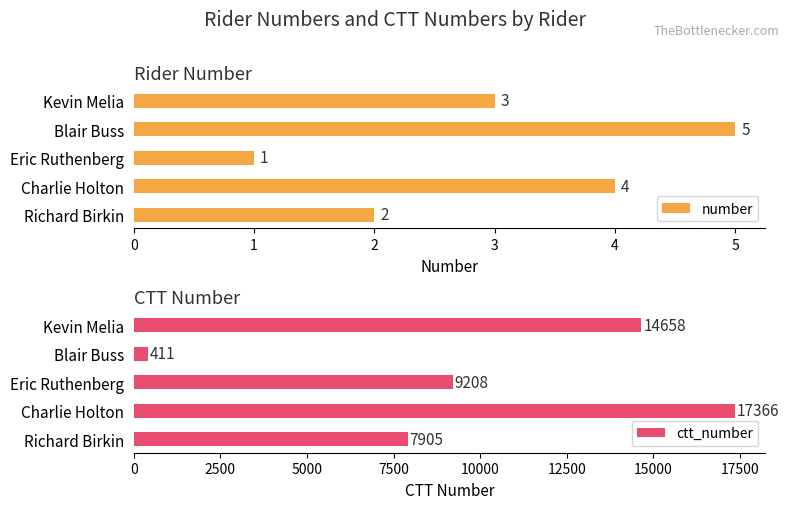

What is the maximum value for number?

5